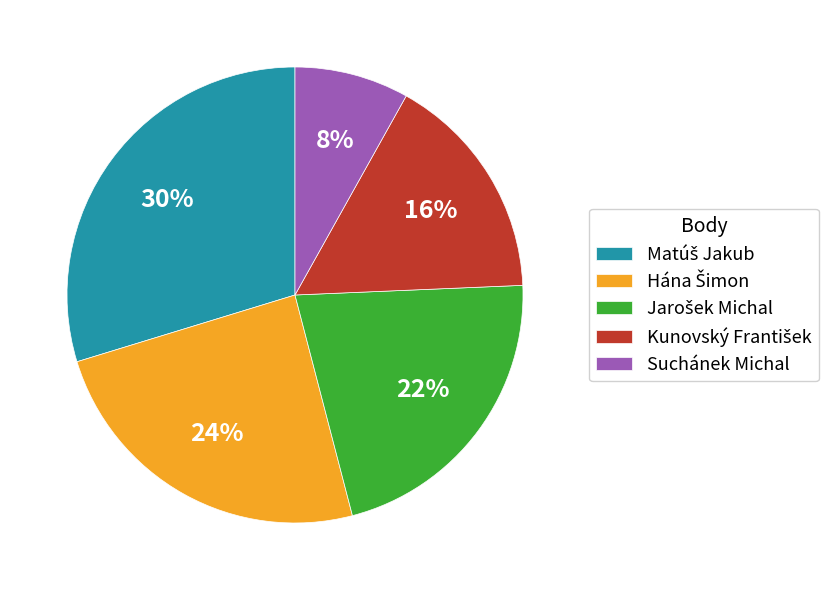

What percentage is the Suchánek Michal slice, to the nearest percent?

8%